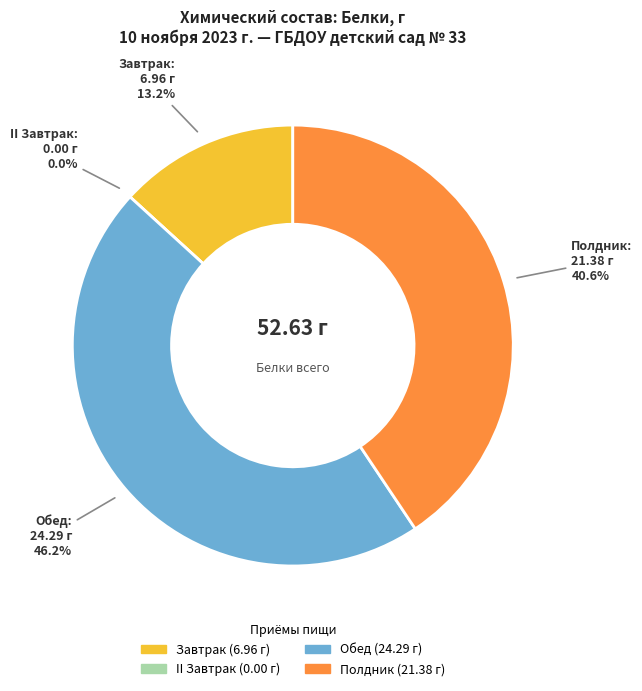

How many segments does this pie chart have?

4